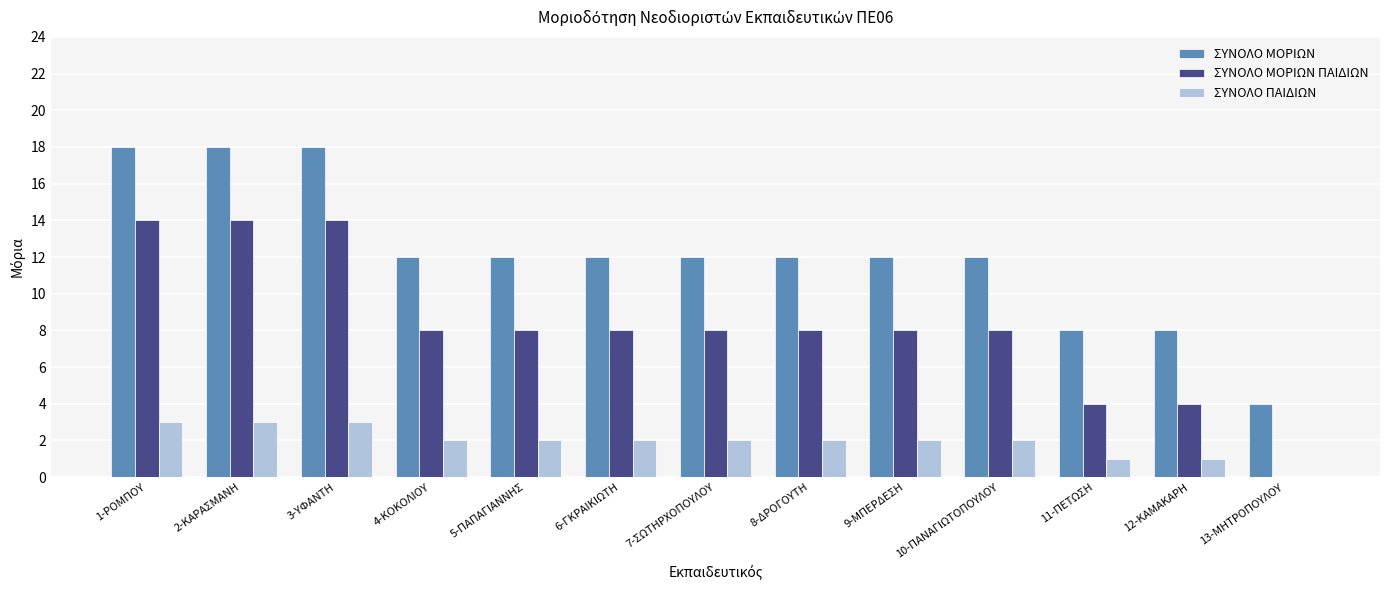

How many groups of bars are there?

13